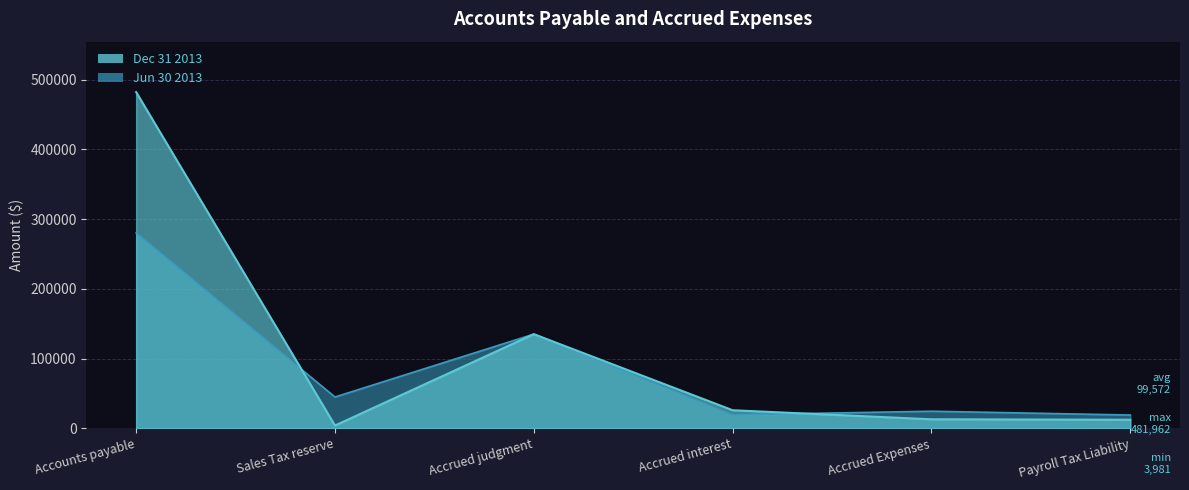

Does the chart have visible grid lines?

Yes